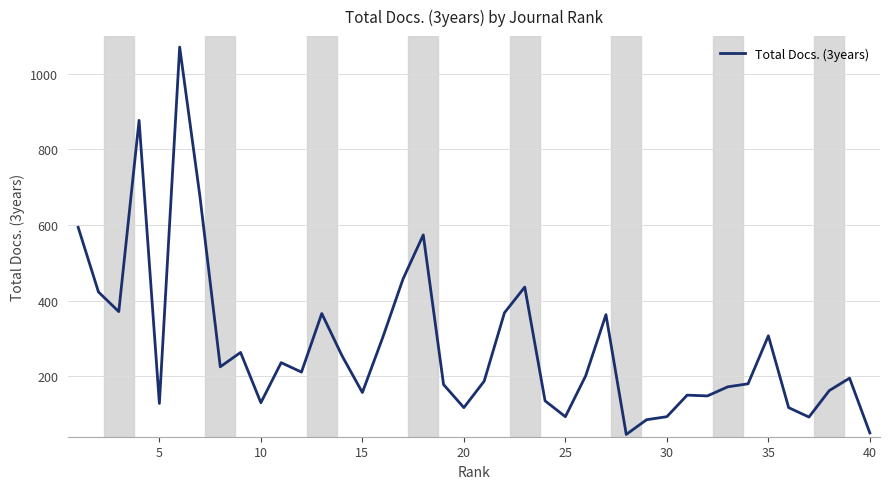

What is the minimum value shown in the chart?

46